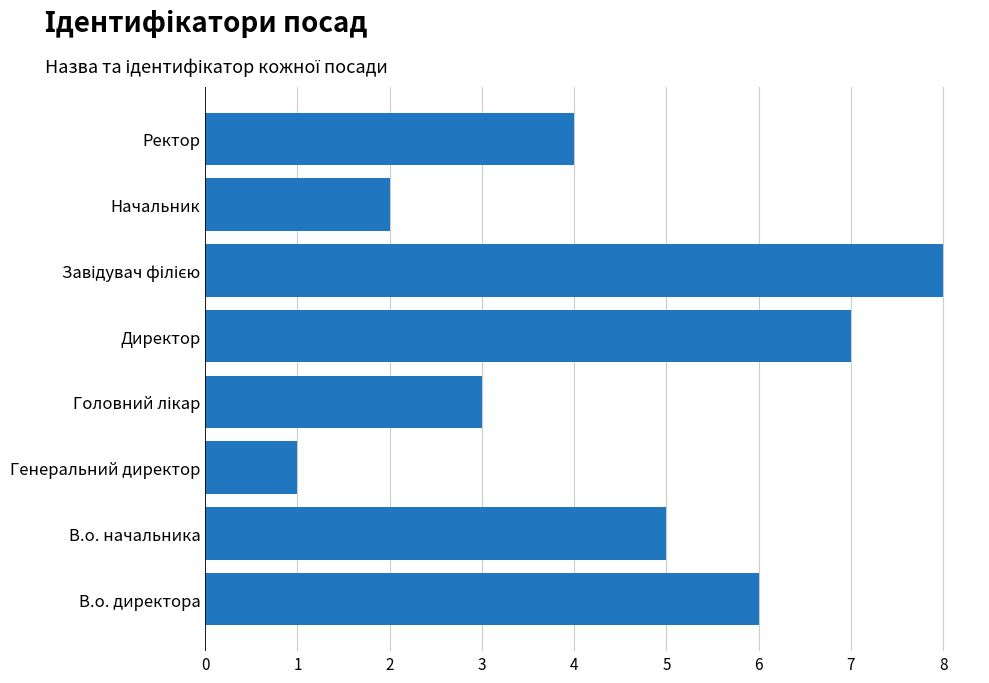

Is it true that the value at В.о. начальника is 5?

True